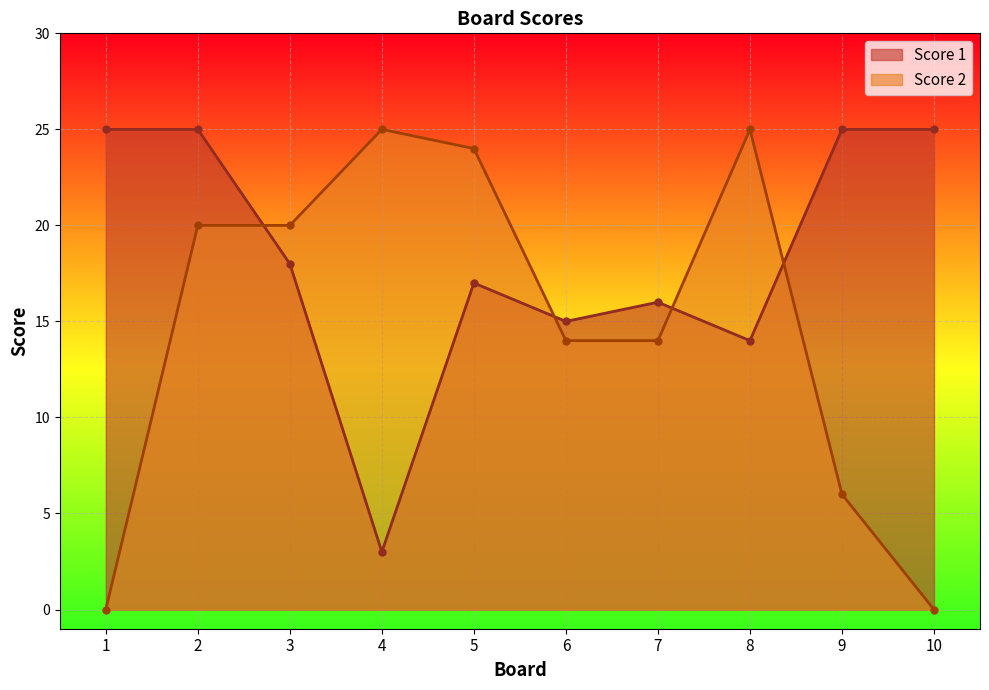

After their last crossing, which series has the higher values: Score 1 or Score 2?

Score 1